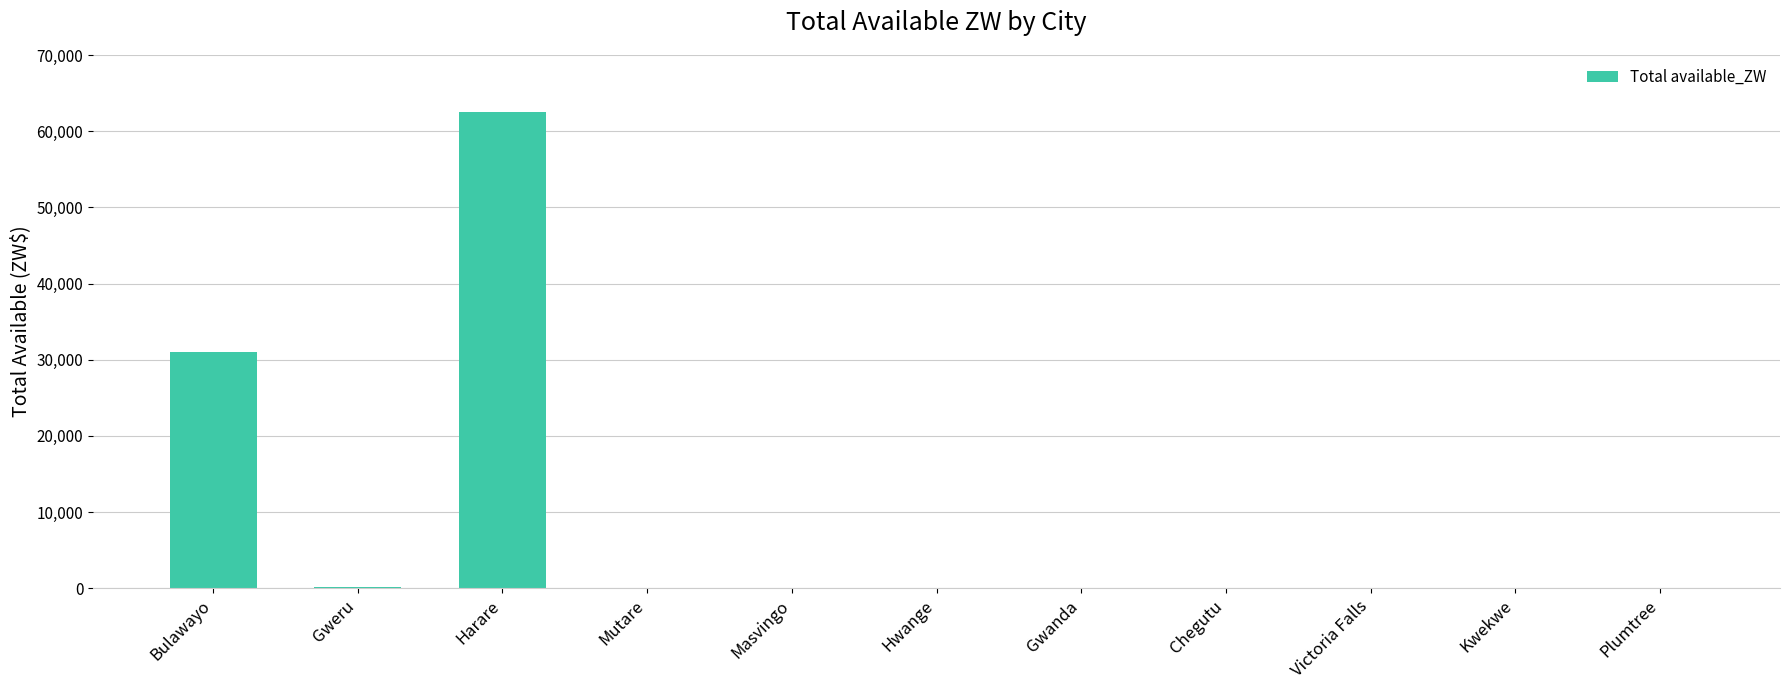

What is the greatest value displayed?

62490.4